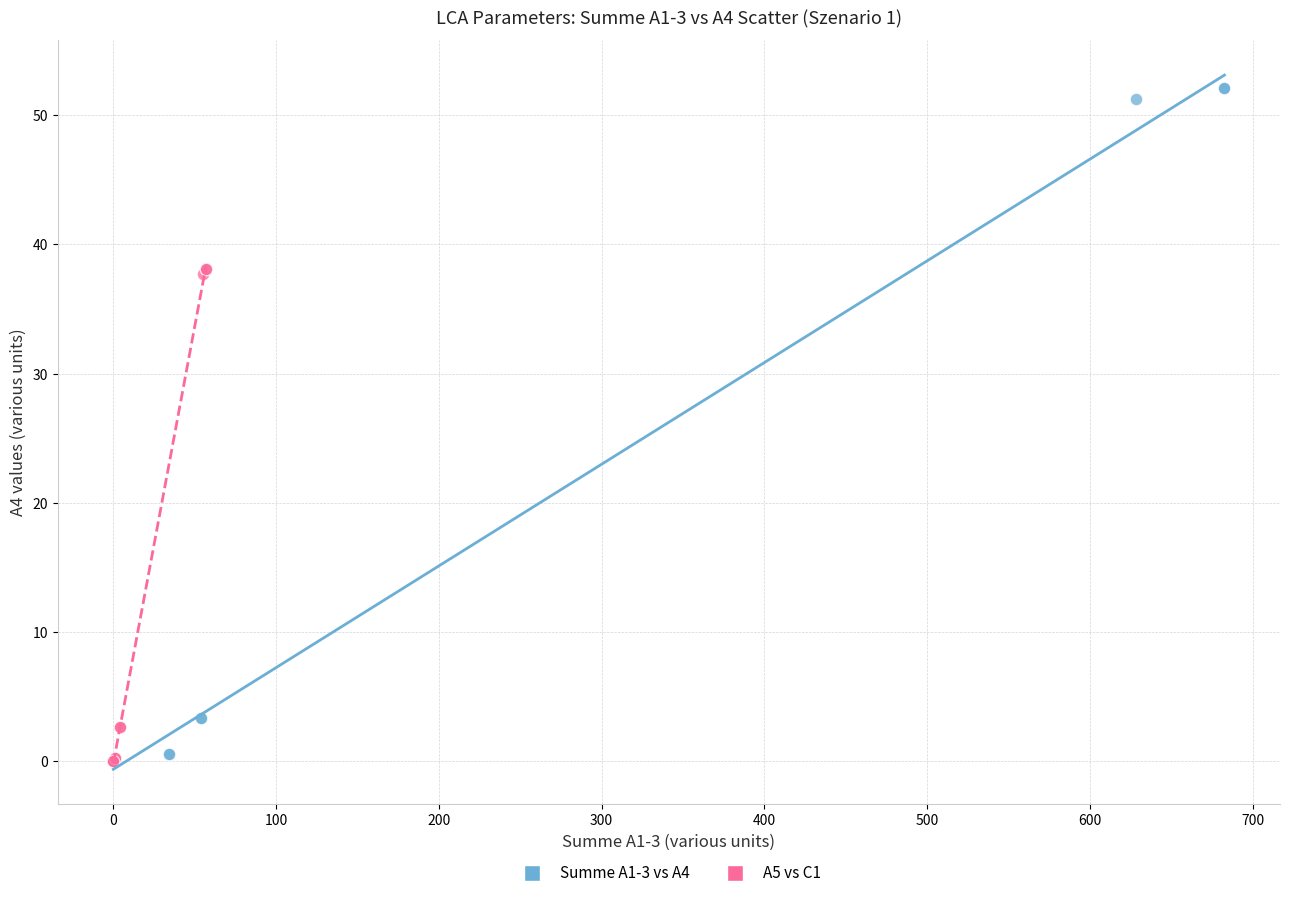

Which series has the largest Y range (max minus min)?

Summe A1-3 vs A4